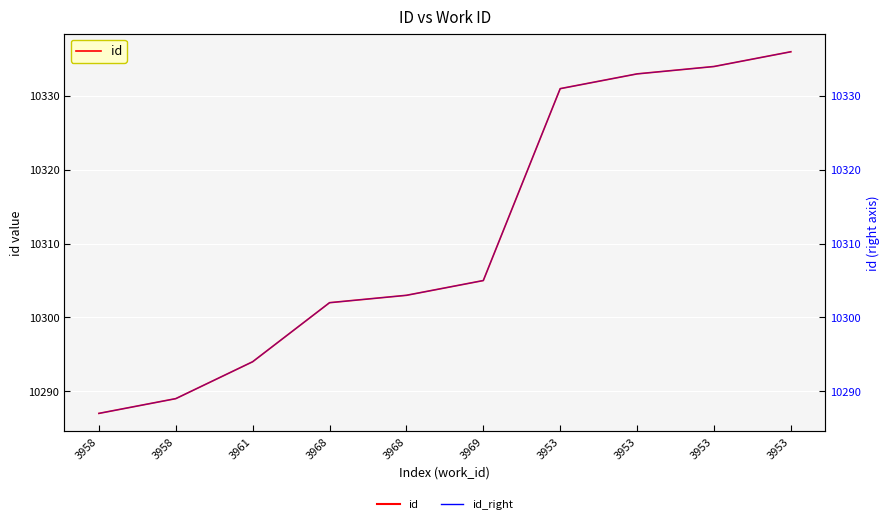

What value does the id series have at 3958?

10287